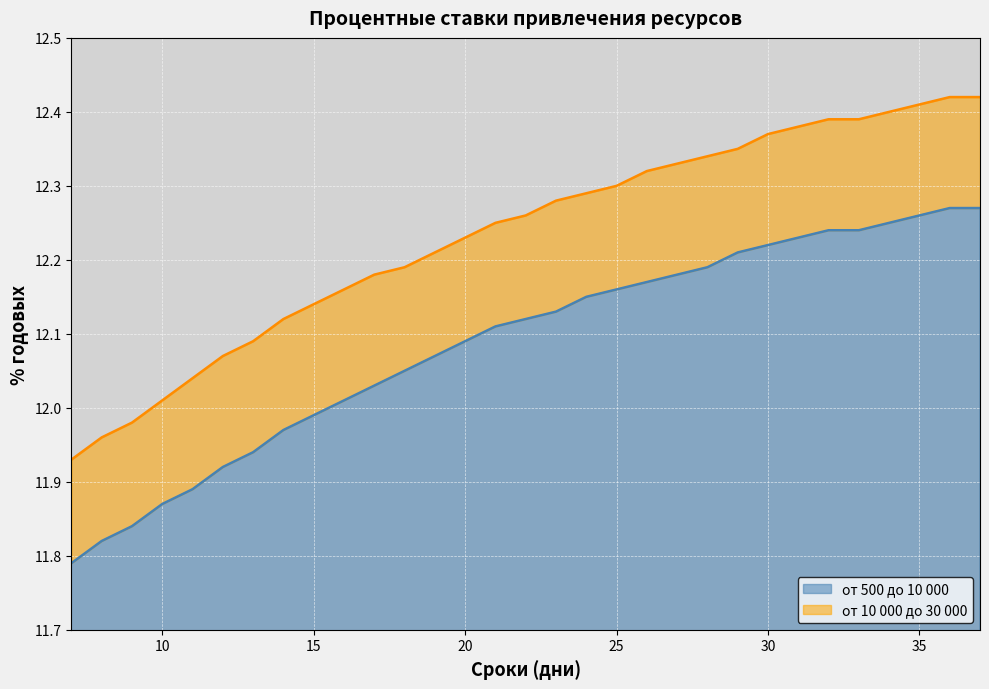

True or false: от 10 000 до 30 000 has more than 1 interior local peaks.

False